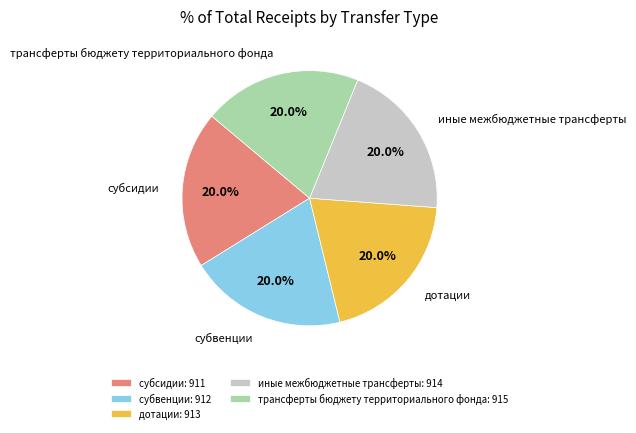

Approximately how many times larger is the value at трансферты бюджету территориального фонда compared to дотации?

1.0